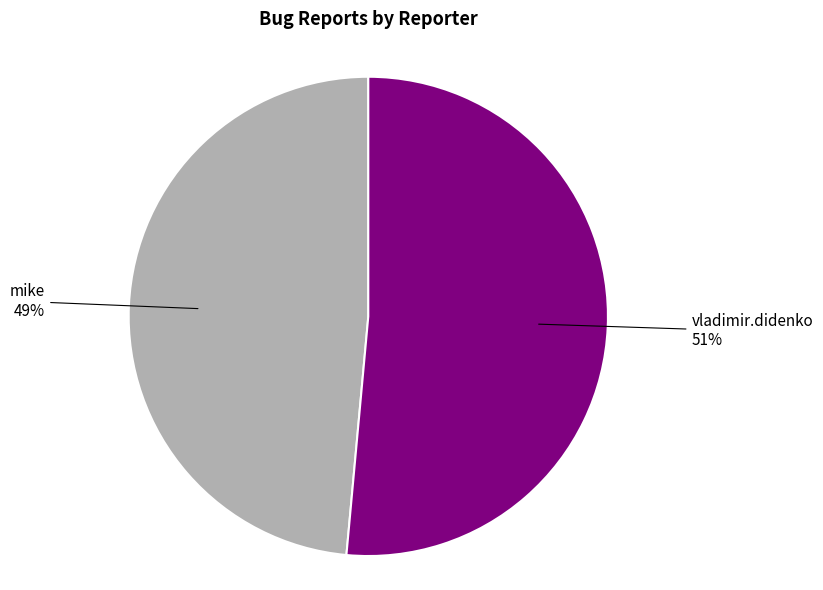

What percentage is the mike slice, to the nearest percent?

49%